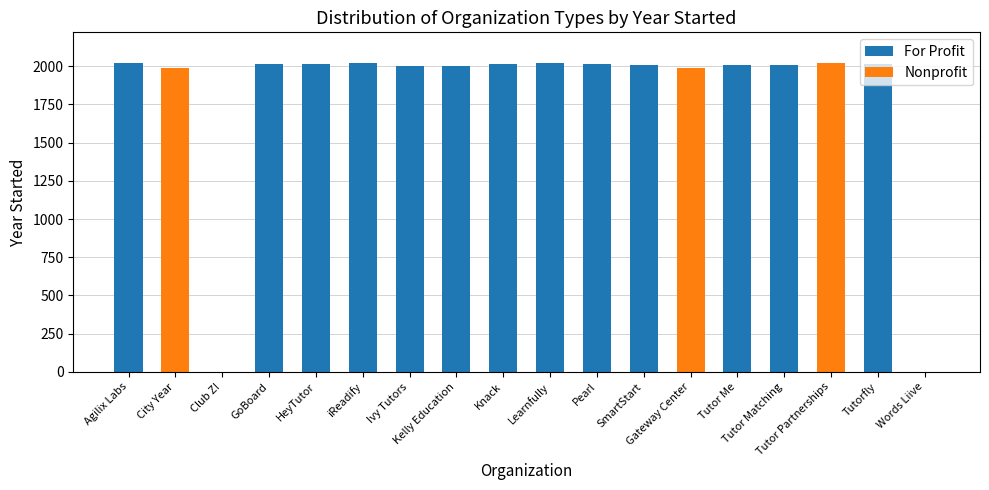

What is the maximum value for For Profit?

2022